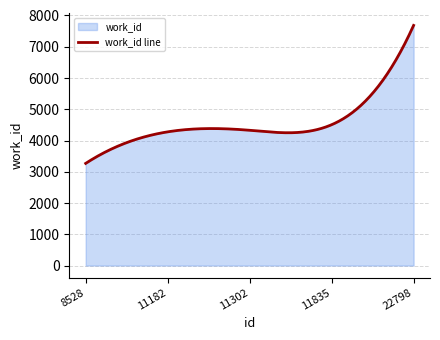

What is the maximum value shown in the chart?

7682.0